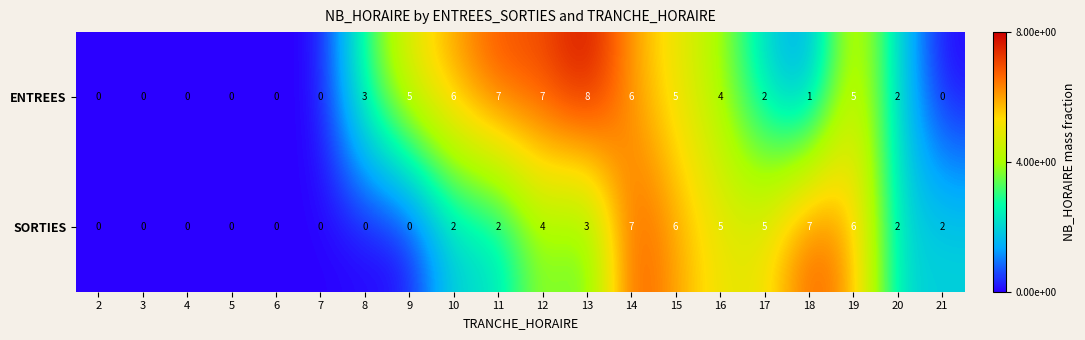

Between 7 and 11, which series saw the biggest shift?

ENTREES